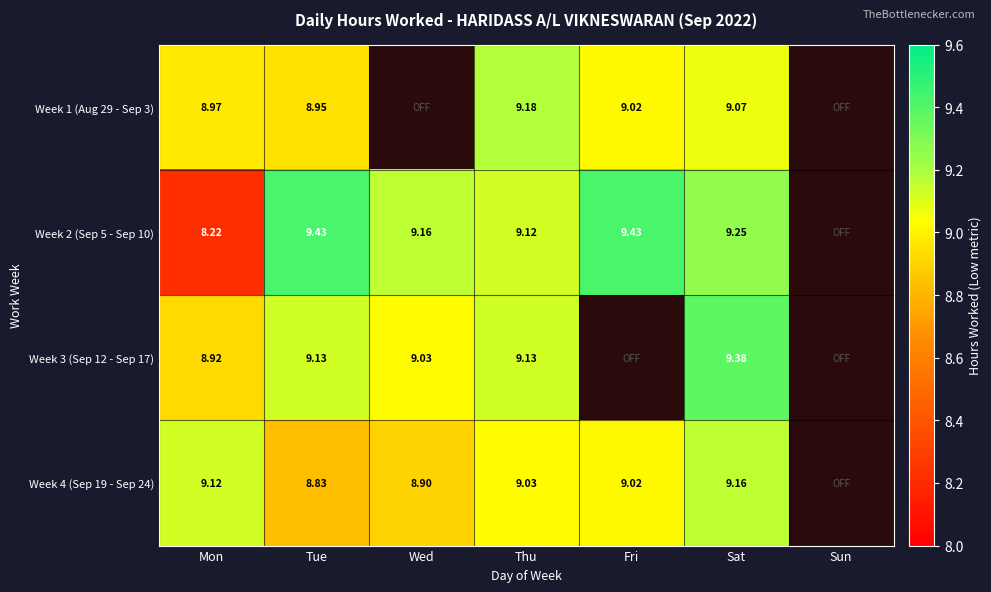

At which category is the sum across all series the highest?

Sat